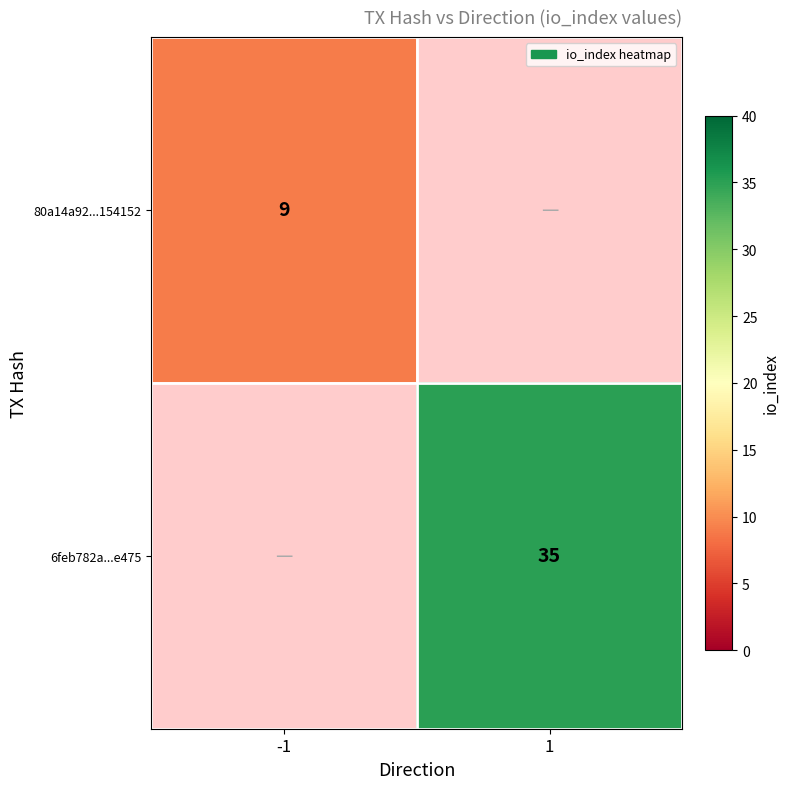

Count the number of data series in this chart.

2